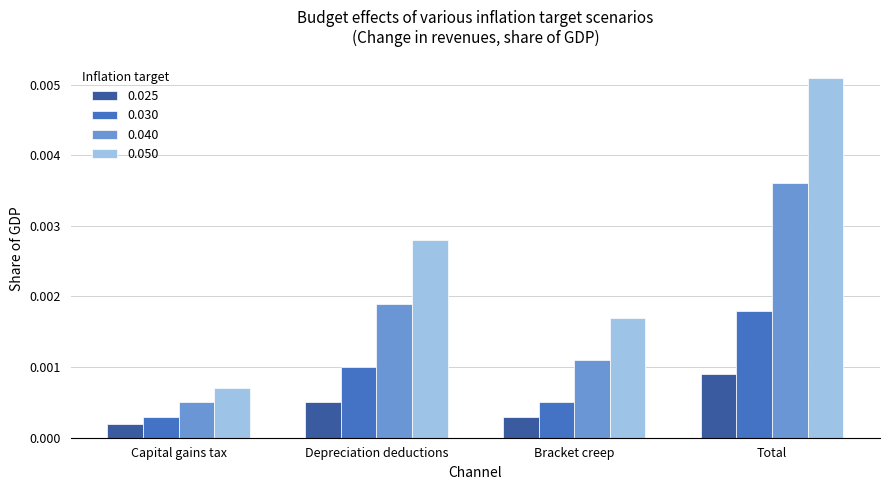

Which series has the largest range (max minus min)?

0.050